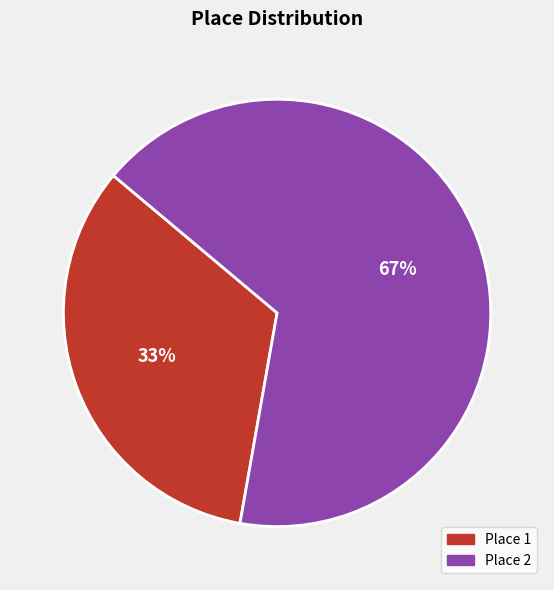

To the nearest percent, what is the average slice percentage?

50%